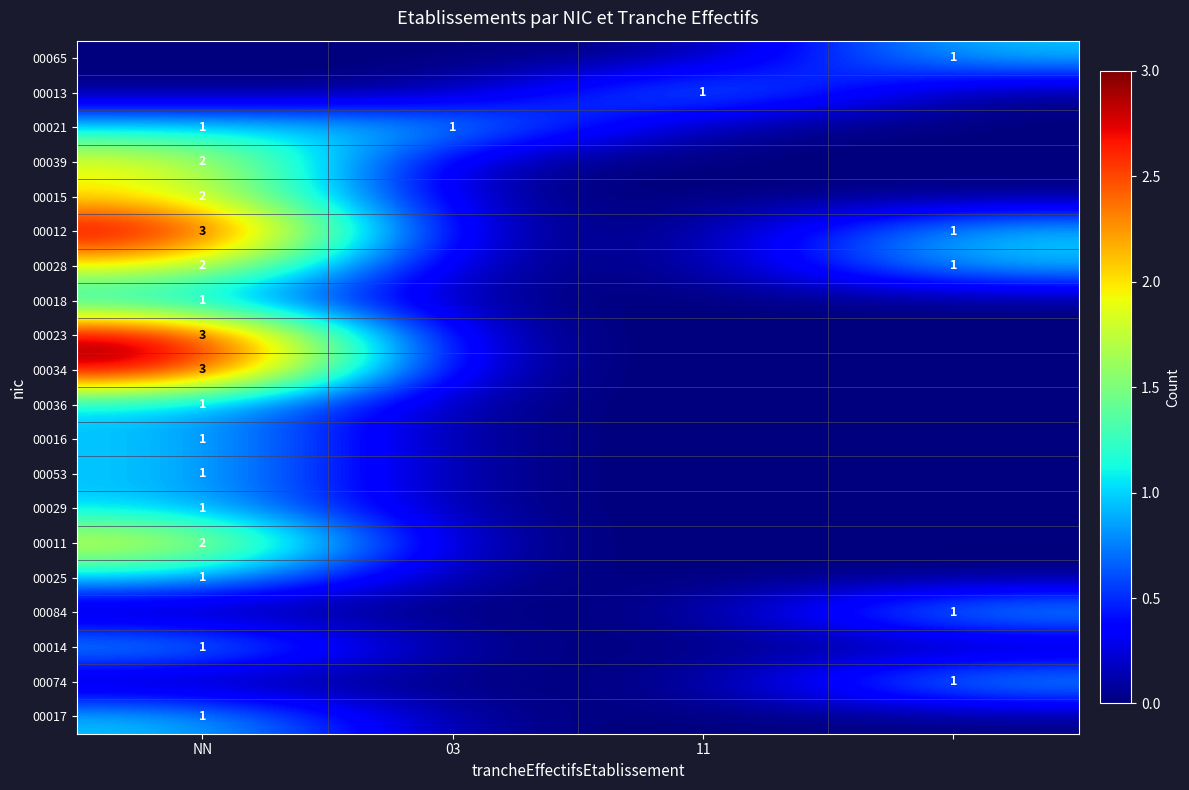

True or false: 00036 has a value of 1 at NN.

True